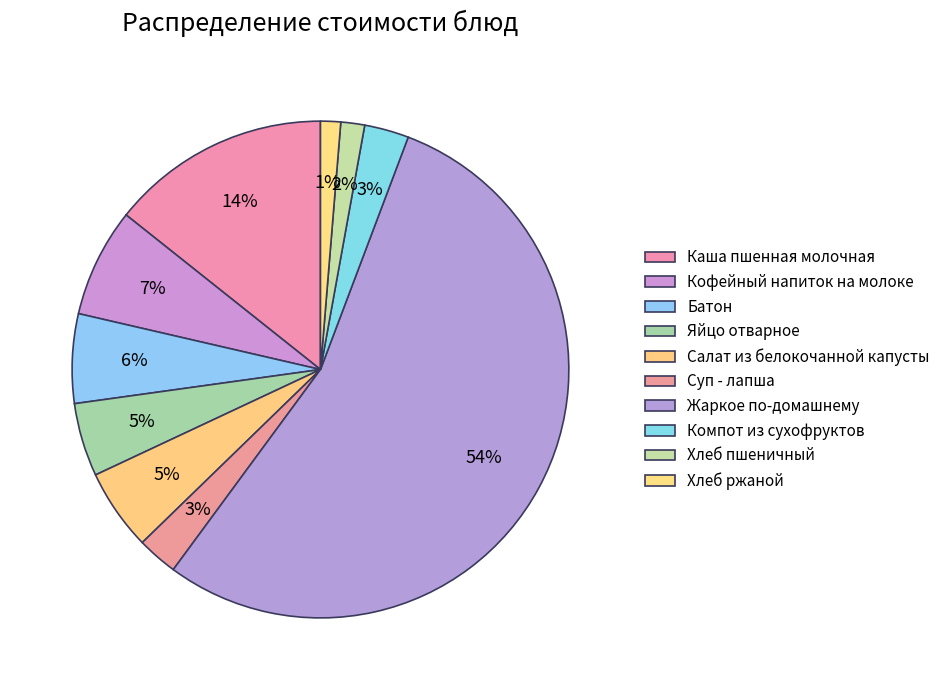

How many segments does this pie chart have?

10